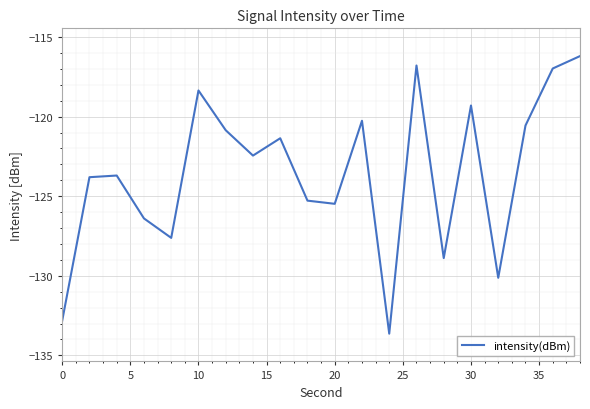

What is the difference between the maximum and minimum values?

17.4